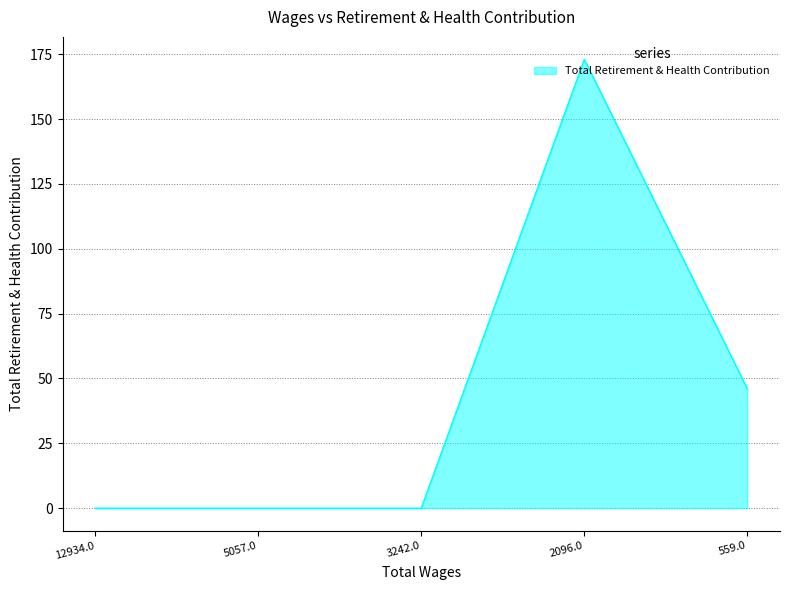

Where is the data nearest to the value 86?

559.0